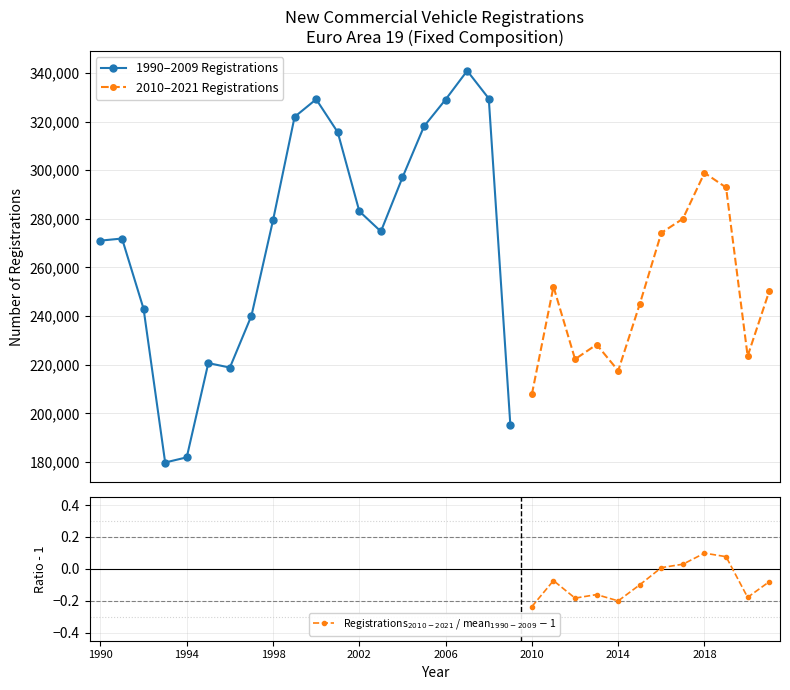

What is the value of the 2nd point from the left?

271911